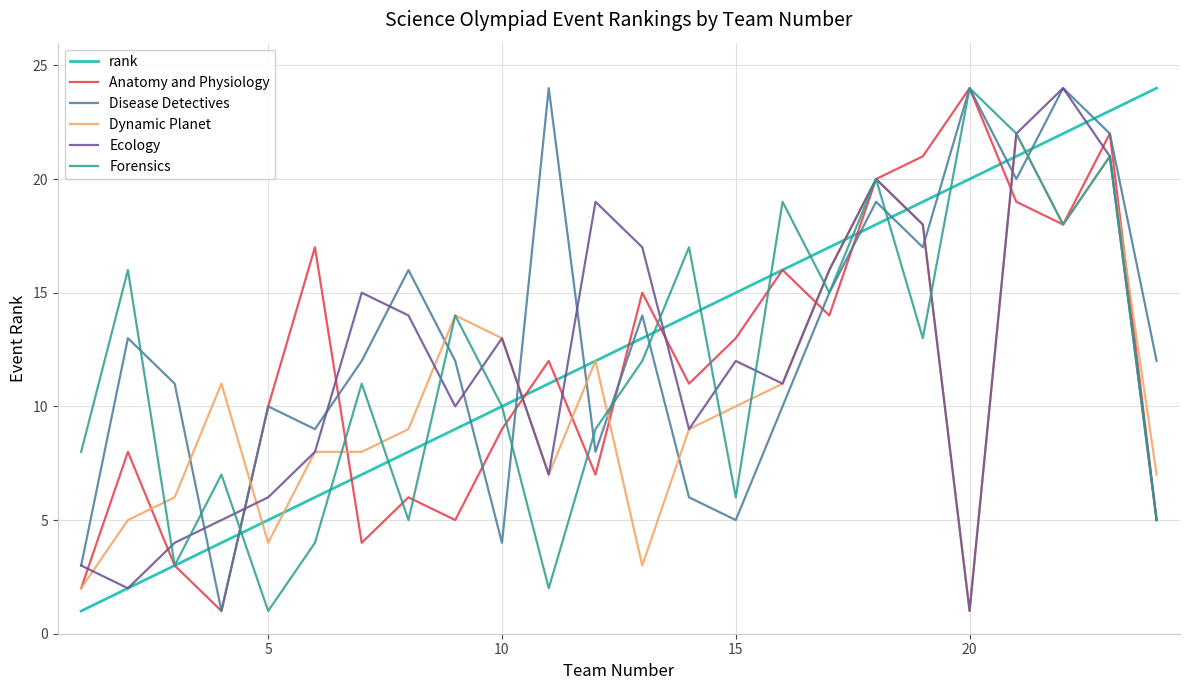

What is the greatest value displayed?

24